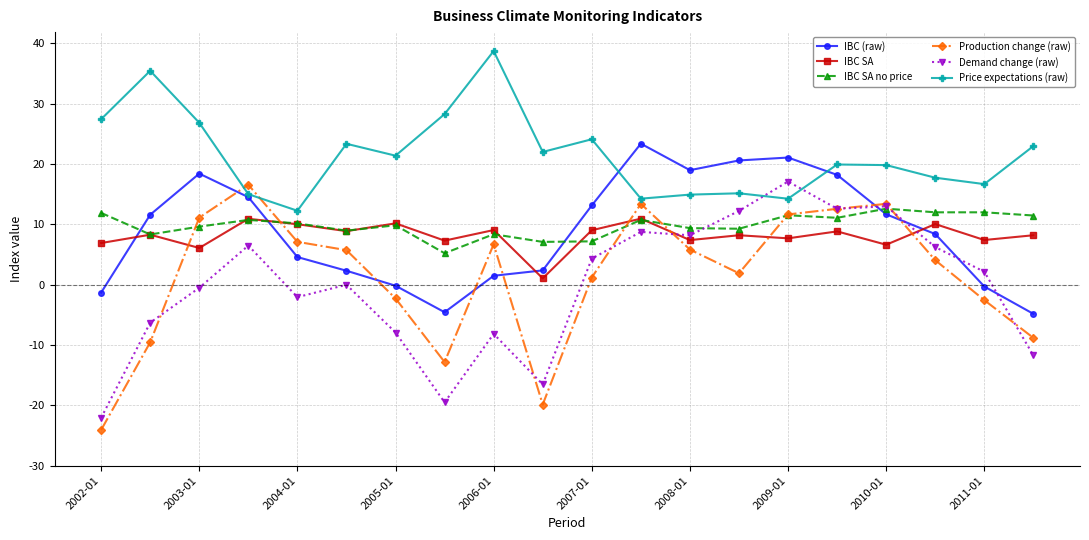

What is the highest value of the IBC SA no price series?

12.6